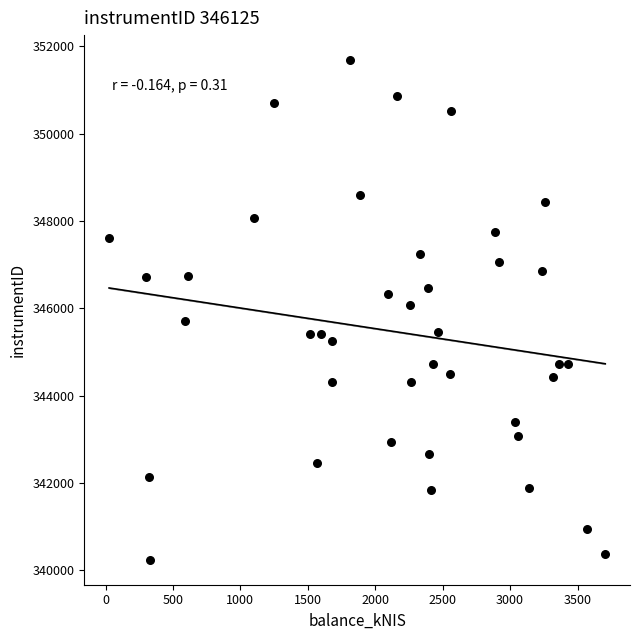

What is the range of X values (max minus min)?

3678.9